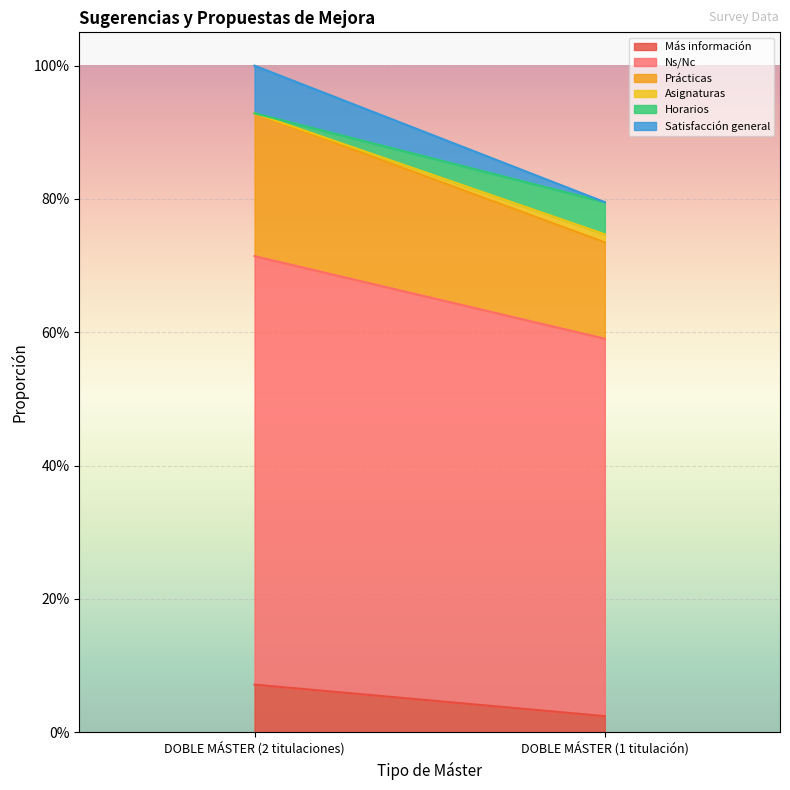

What are all the series names shown in the legend?

Más información, Ns/Nc, Prácticas, Asignaturas, Horarios, Satisfacción general